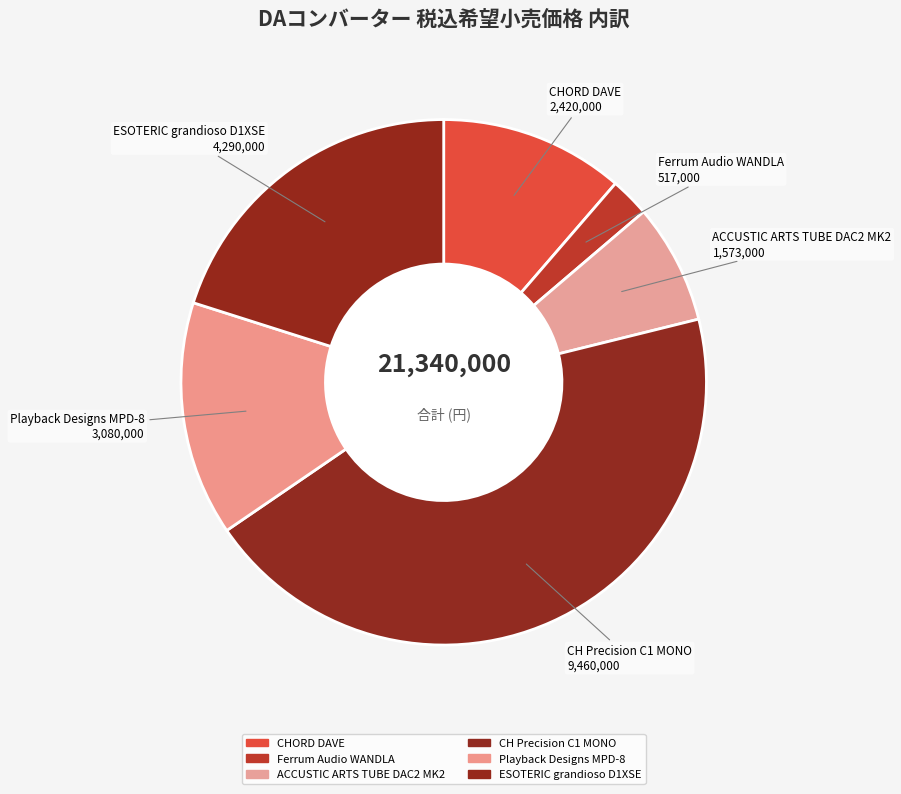

The Playback Designs MPD-8 slice represents 8% of the pie. True or false?

False